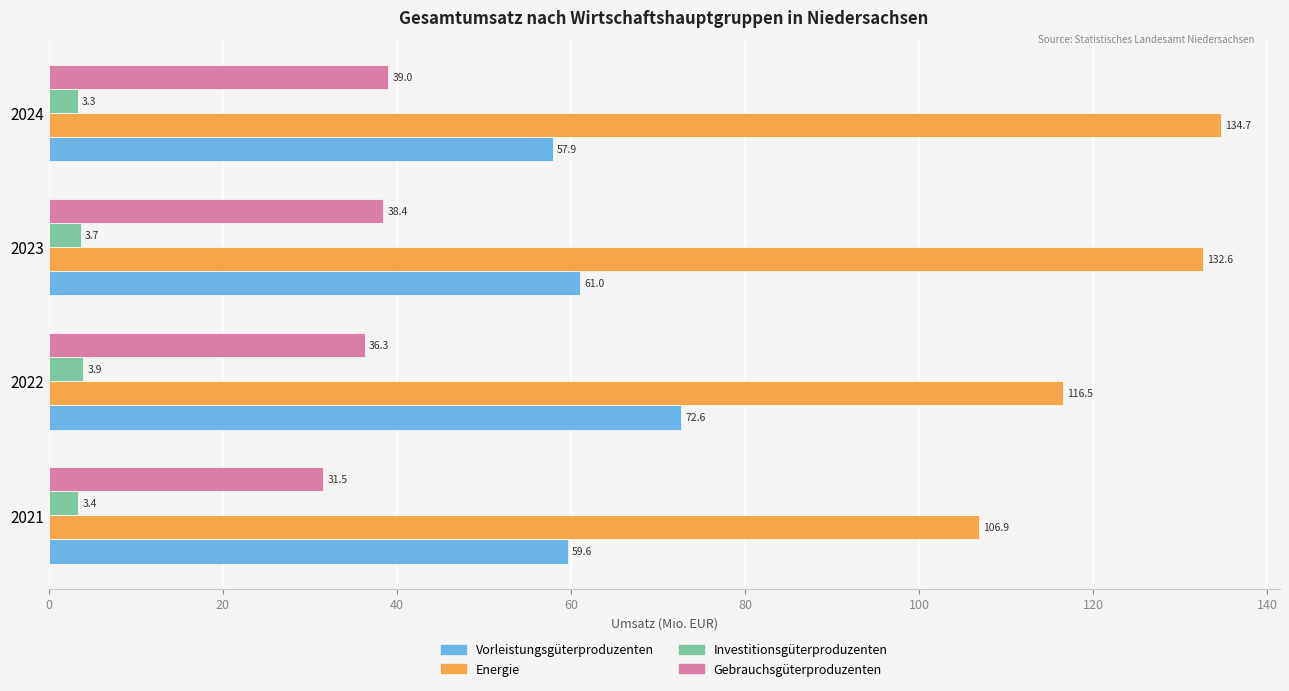

Which series has the widest spread of values?

Energie